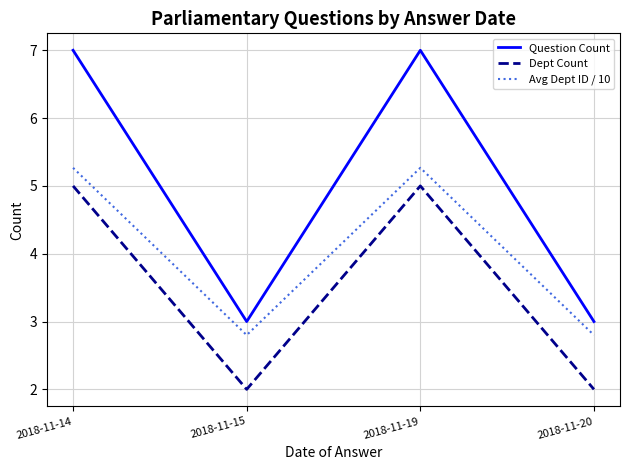

Is the value of Avg Dept ID / 10 at 2018-11-14 greater than the value of Dept Count at 2018-11-20?

Yes